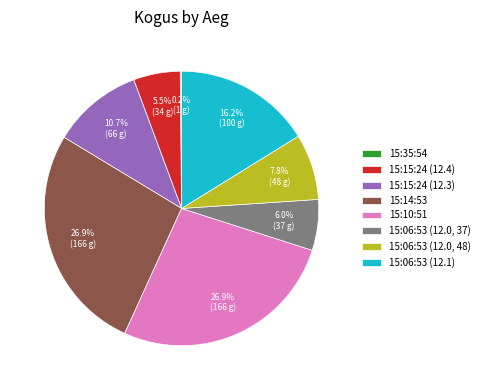

To the nearest percent, what is the average slice percentage?

12%